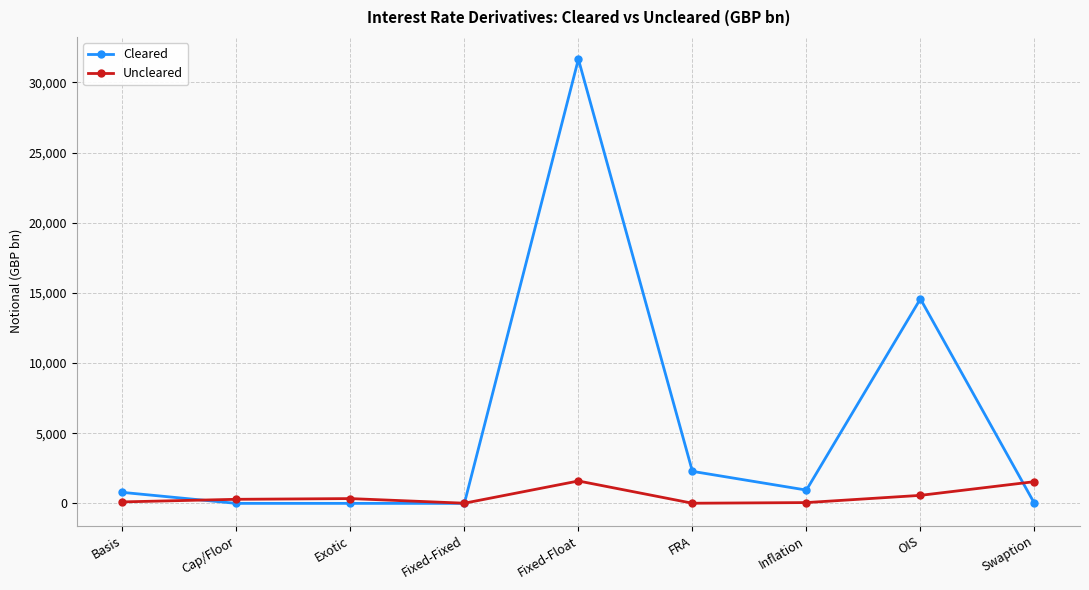

True or false: Cleared has more than 0 interior local peaks.

True